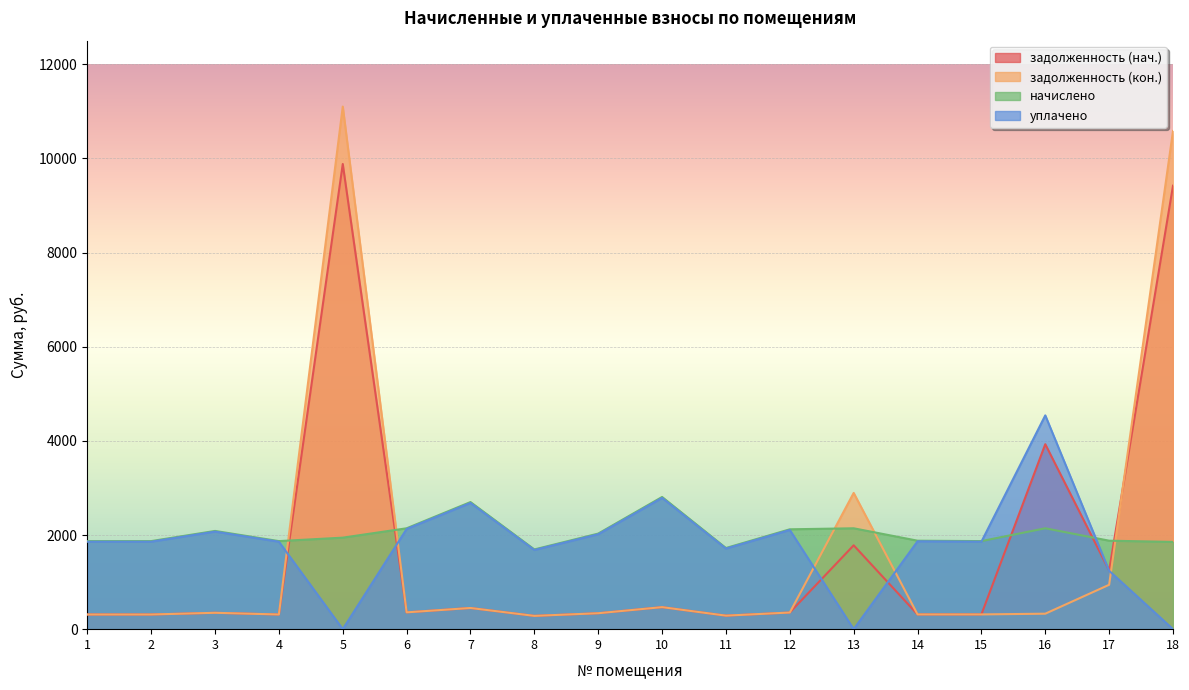

In уплачено, how many points are higher than both neighbors (excluding endpoints)?

6